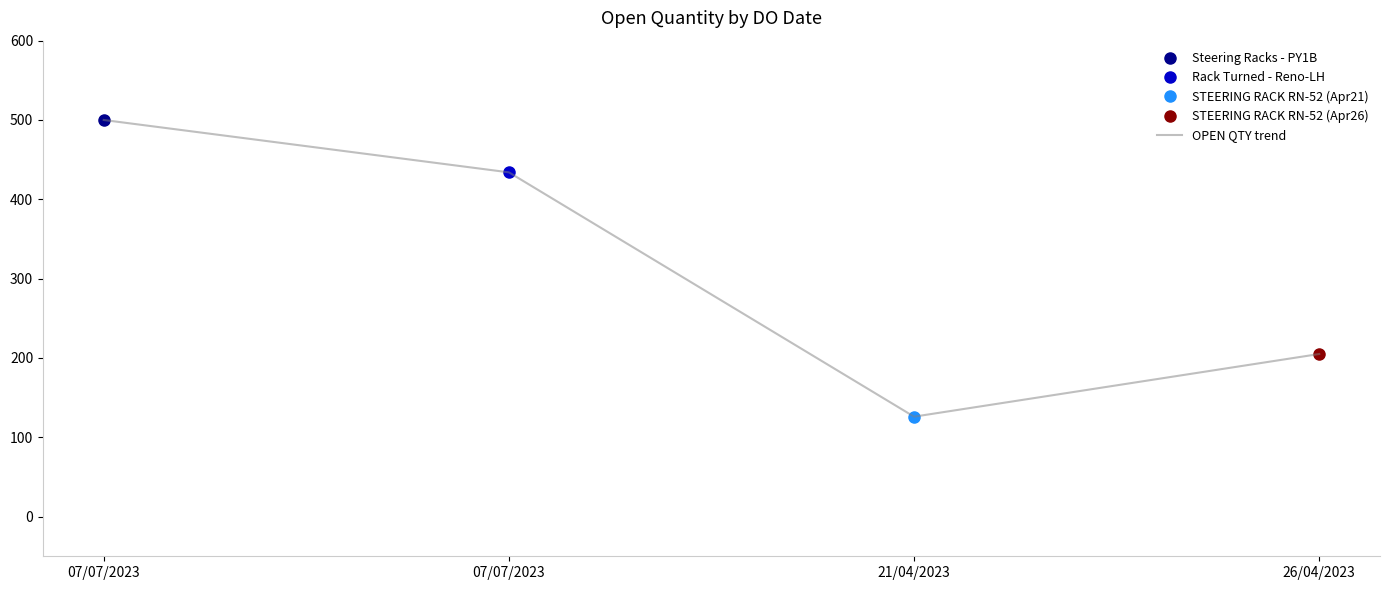

What is the difference between the maximum and minimum values?

374